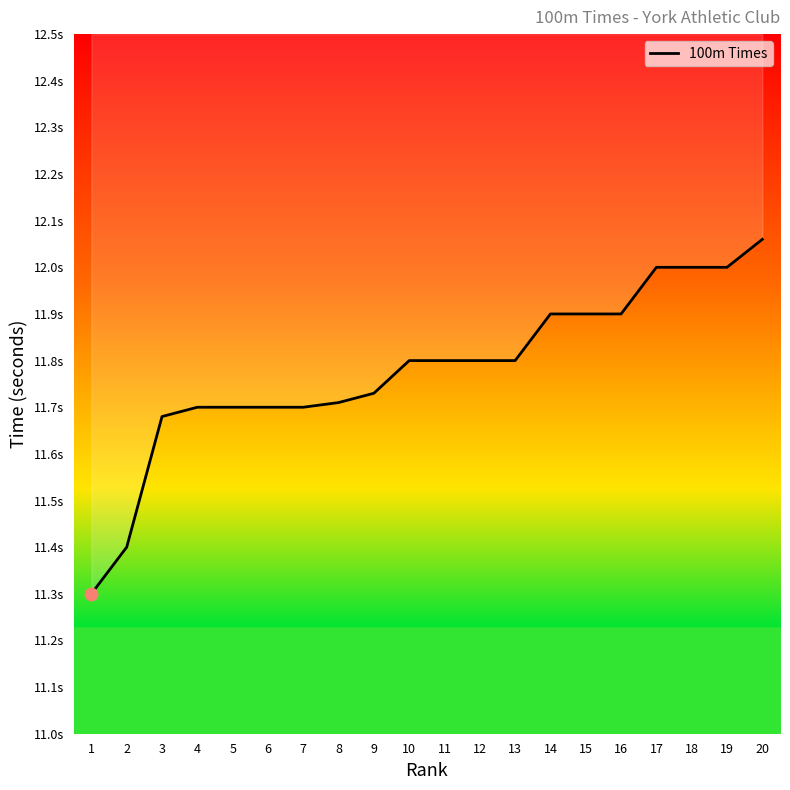

Which has a higher value, 16 or 6?

16